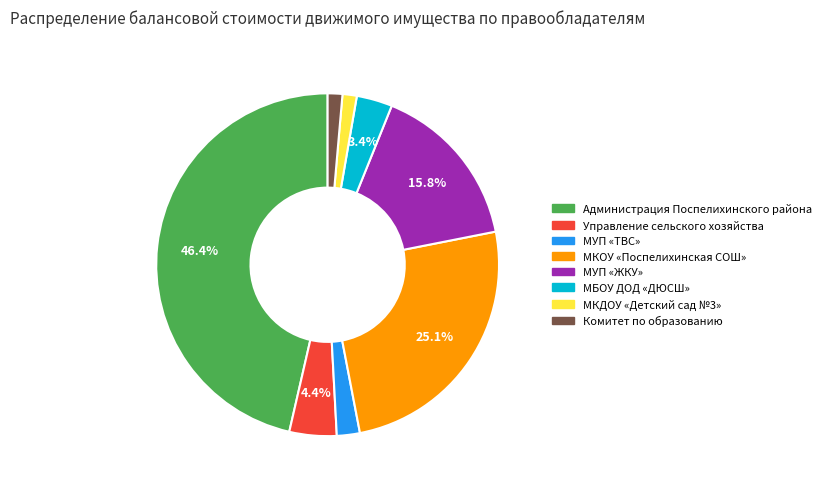

Is there any slice that represents more than half of the pie?

No